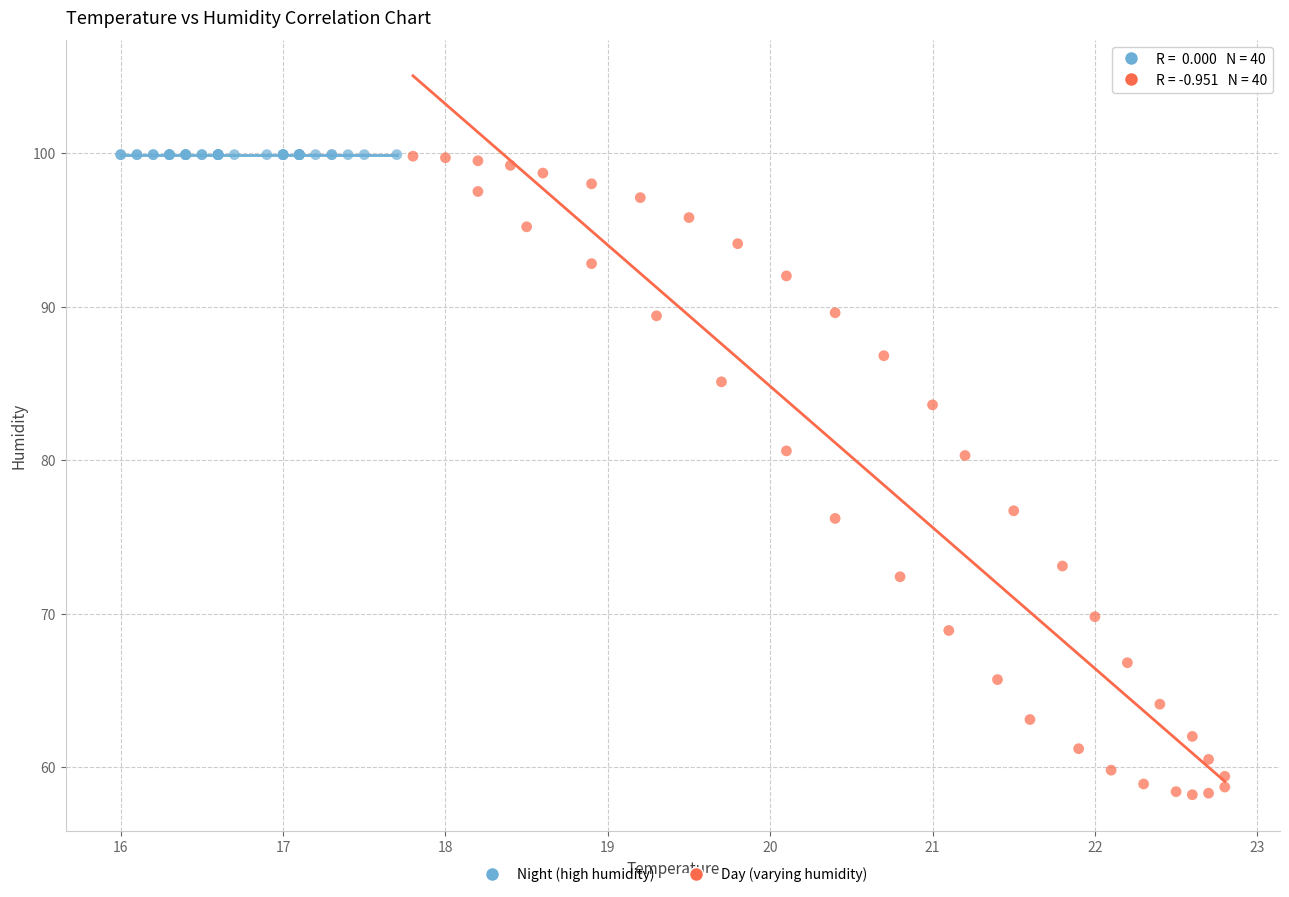

Which series contains the lowest Y value?

Day (varying humidity)